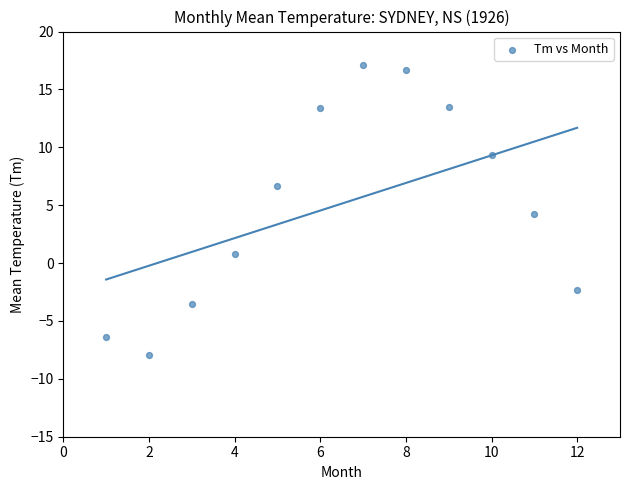

What is the range of X values (max minus min)?

11.0